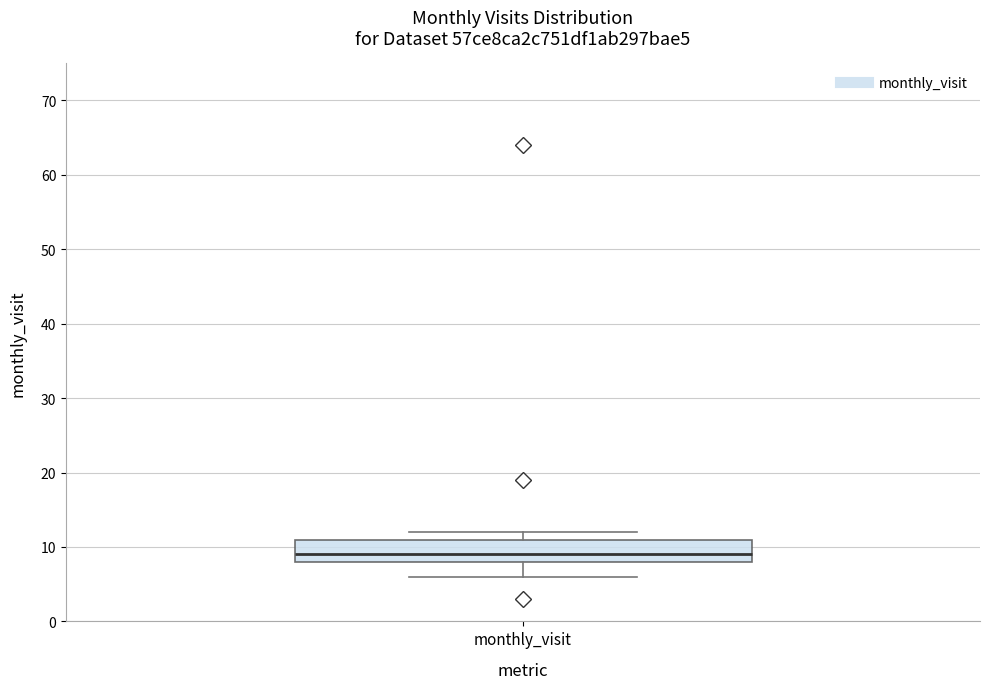

Read this box plot against the y-axis: the position of the median line, the range covered by the box, and the ends of both whiskers. The values are not printed on the chart, so give them approximately, as read against the axis.

median 9, box 8 to 11, whiskers 6 to 12